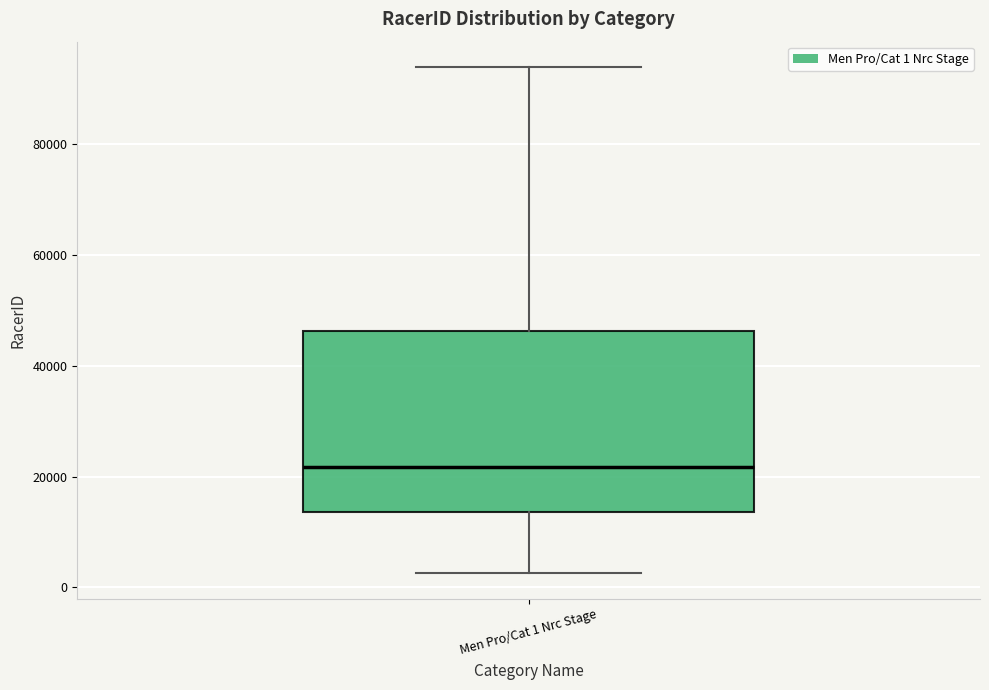

Transcribe this box plot: give where the median line is, the range the box spans, and where the two whiskers end, as read against the y-axis. The values are not printed on the chart, so give them approximately, as read against the axis.

median 22000, box 14000 to 46000, whiskers 2000 to 94000